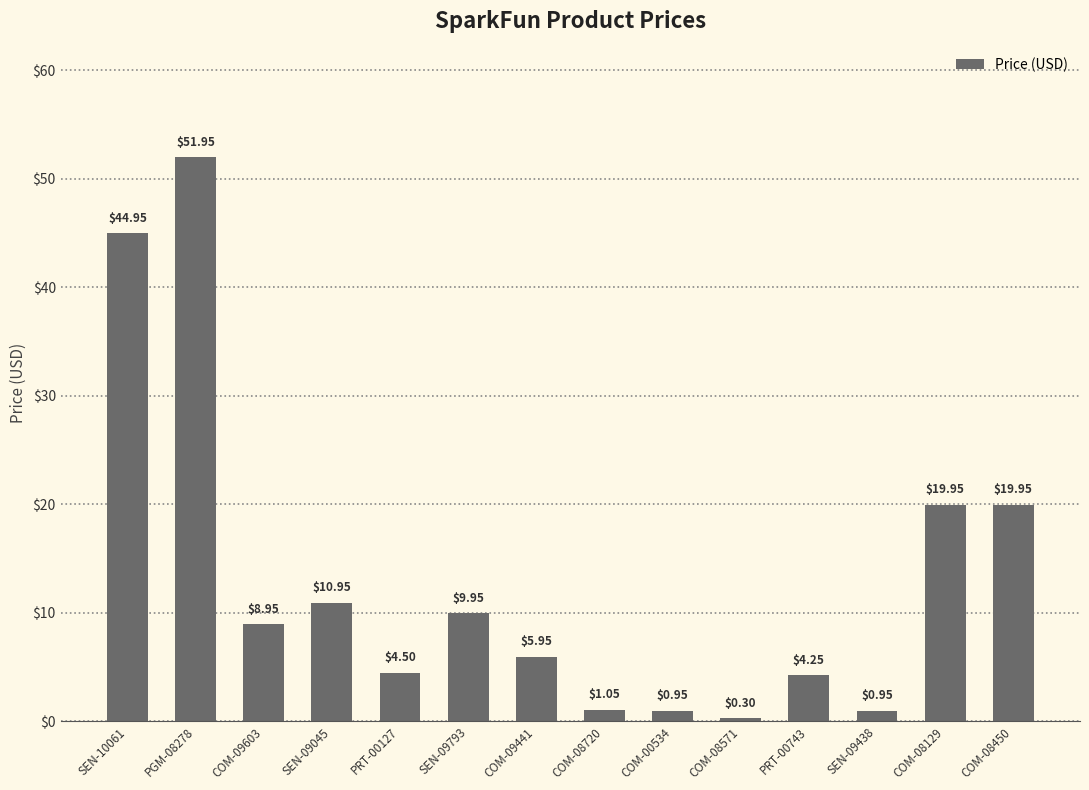

Which label corresponds to the largest value in the chart?

PGM-08278